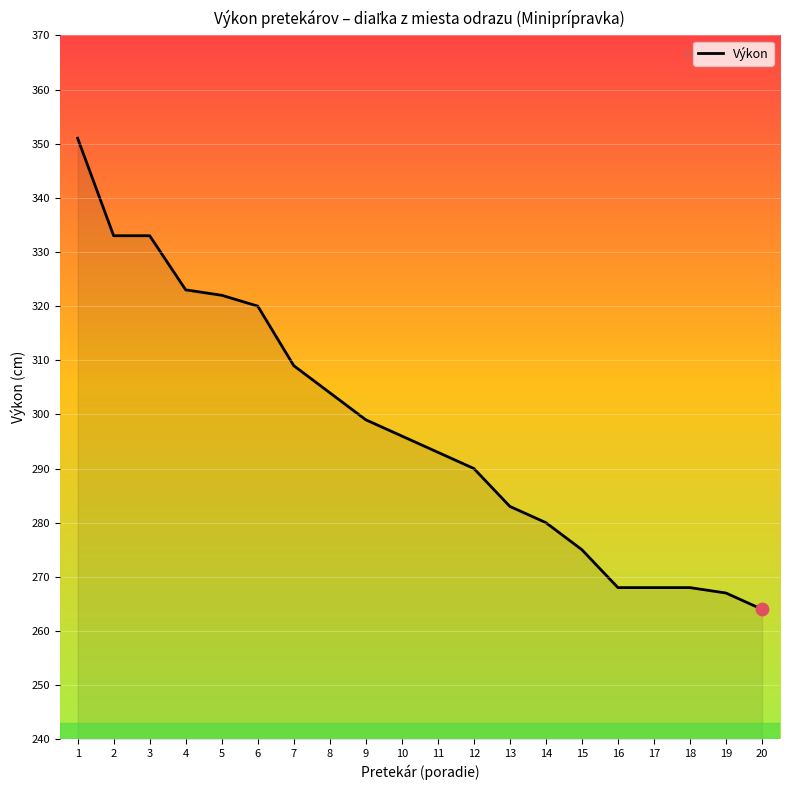

What is the change in value from 3 to 9?

-34